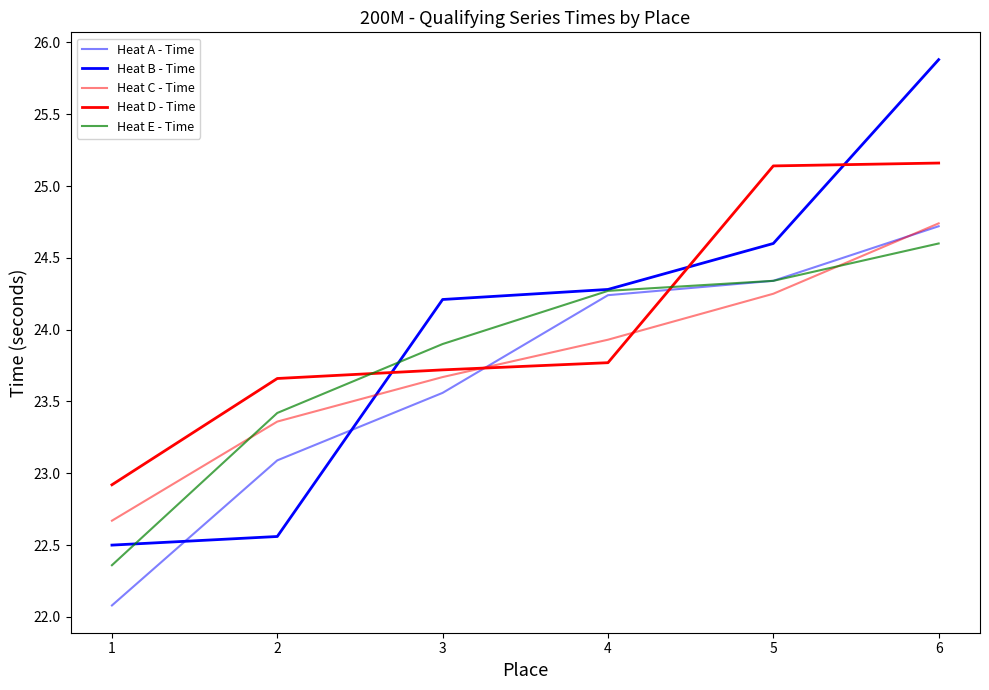

What is the spread (max minus min) of values at 5?

0.9